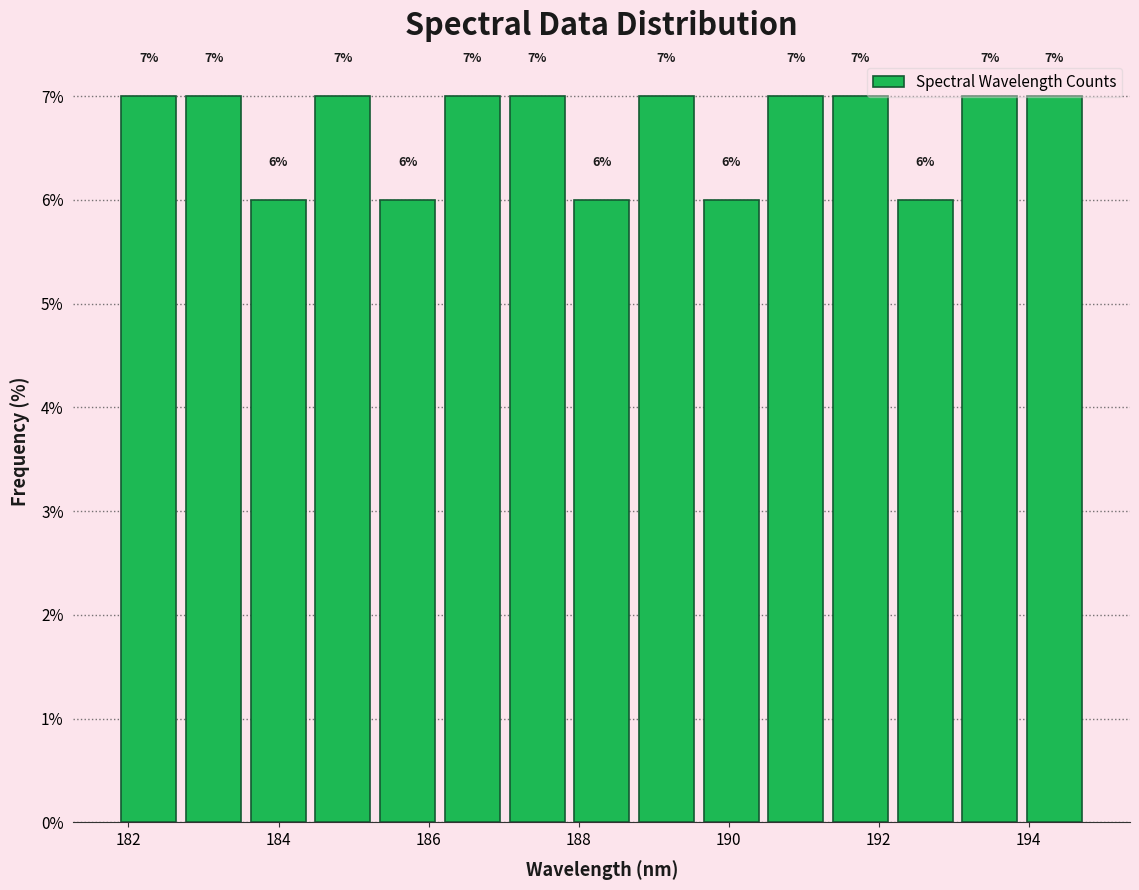

Reading left to right, transcribe this chart: for each bar, give the range it covers on the x-axis and its height. The bar edges are not printed on the chart, so give them approximately, as read against the axis.

181.8 to 182.8: 7
182.8 to 183.6: 7
183.6 to 184.4: 6
184.4 to 185.2: 7
185.2 to 186.2: 6
186.2 to 187.0: 7
187.0 to 187.8: 7
187.8 to 188.8: 6
188.8 to 189.6: 7
189.6 to 190.4: 6
190.4 to 191.4: 7
191.4 to 192.2: 7
192.2 to 193.0: 6
193.0 to 194.0: 7
194.0 to 194.8: 7